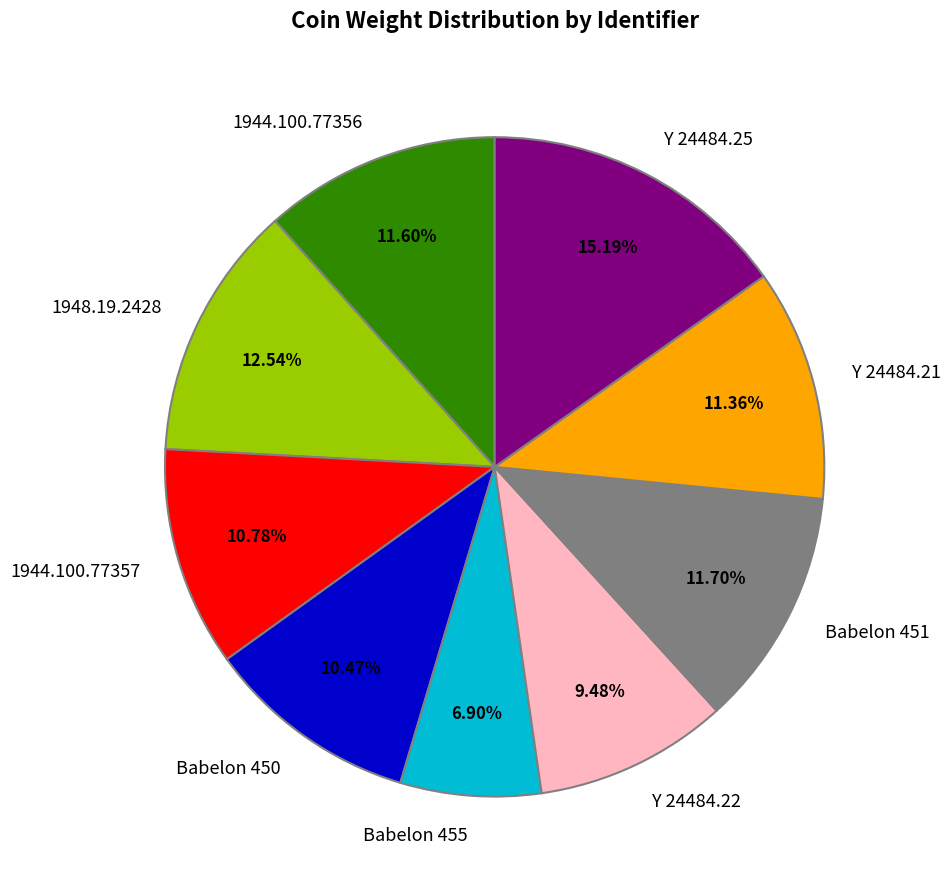

How many slices are in this pie chart?

9